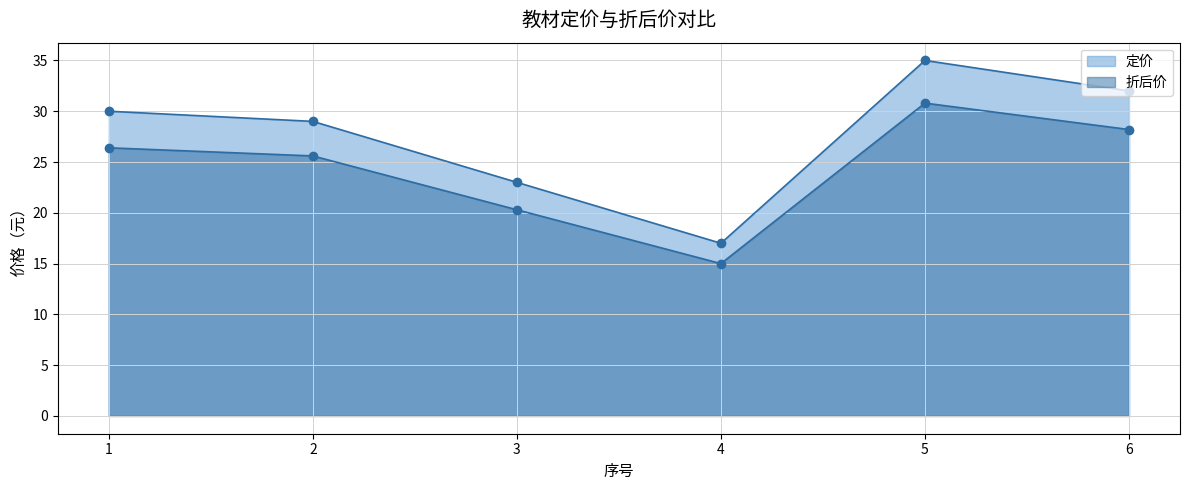

At which label does 定价 reach its peak?

5